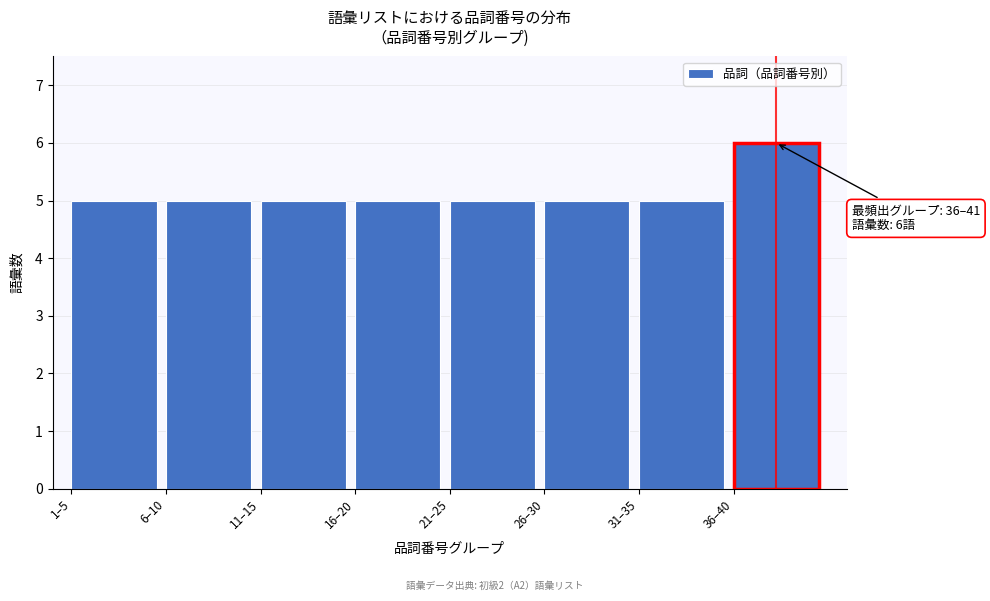

Reading left to right, extract all data points from this chart.

5	5	5	5	5	5	5	6